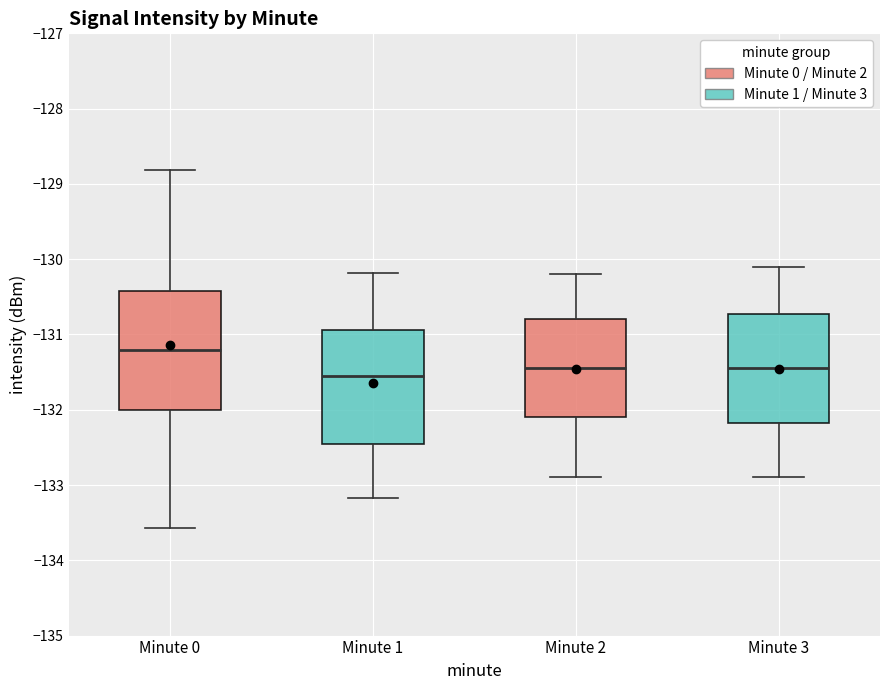

Reading left to right, transcribe this box plot: for each box, give where its median line is, the range the box spans, and where its two whiskers end, as read against the y-axis. The values are not printed on the chart, so give them approximately, as read against the axis.

Minute 0: median -131.2, box -132.0 to -130.4, whiskers -133.6 to -128.8
Minute 1: median -131.5, box -132.4 to -130.9, whiskers -133.2 to -130.2
Minute 2: median -131.4, box -132.1 to -130.8, whiskers -132.9 to -130.2
Minute 3: median -131.4, box -132.2 to -130.7, whiskers -132.9 to -130.1